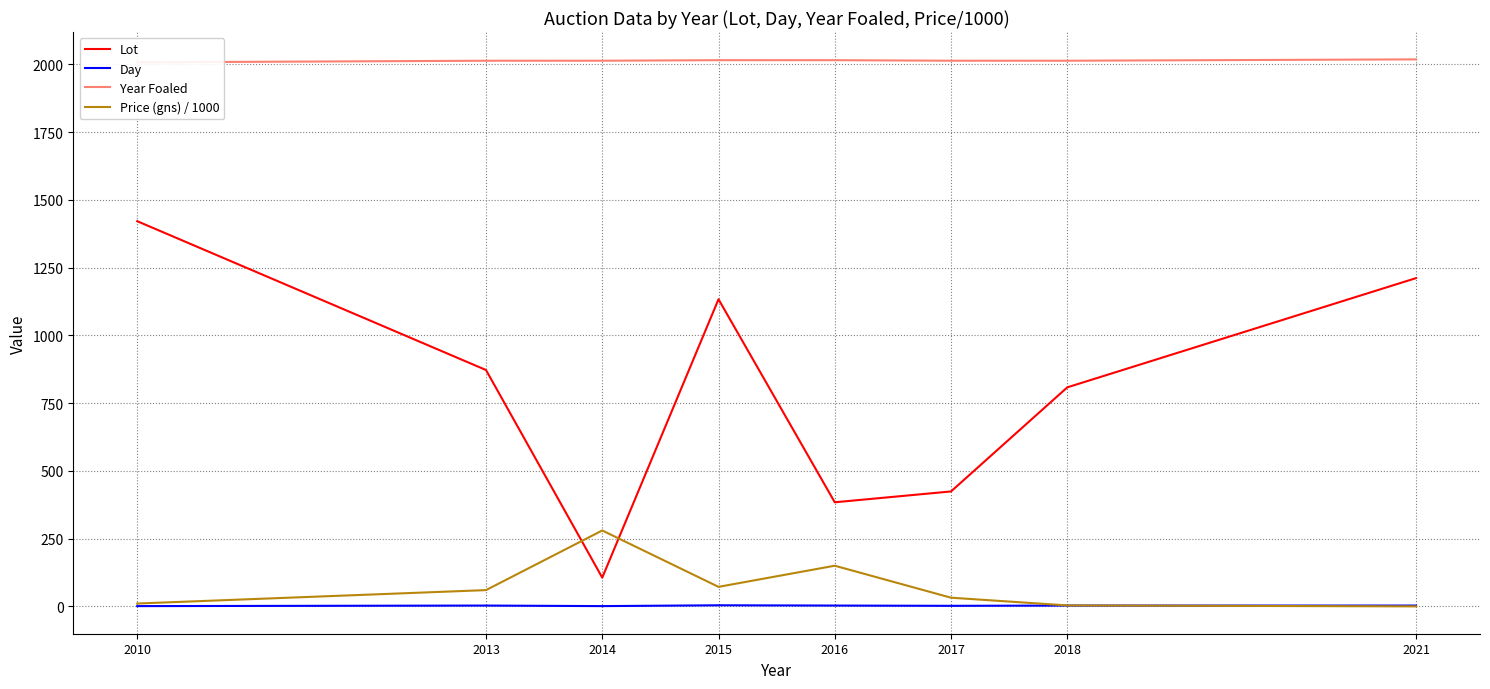

What is the maximum value for Price (gns) / 1000?

280.0